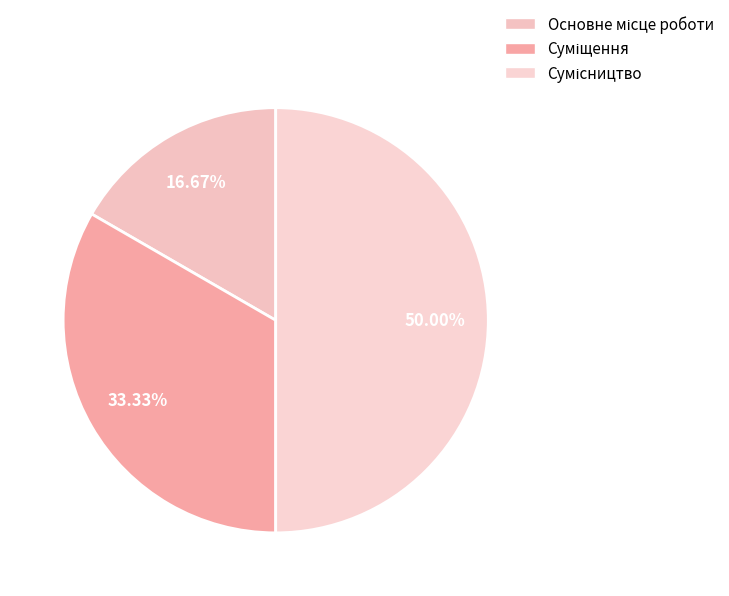

How many slices are in this pie chart?

3